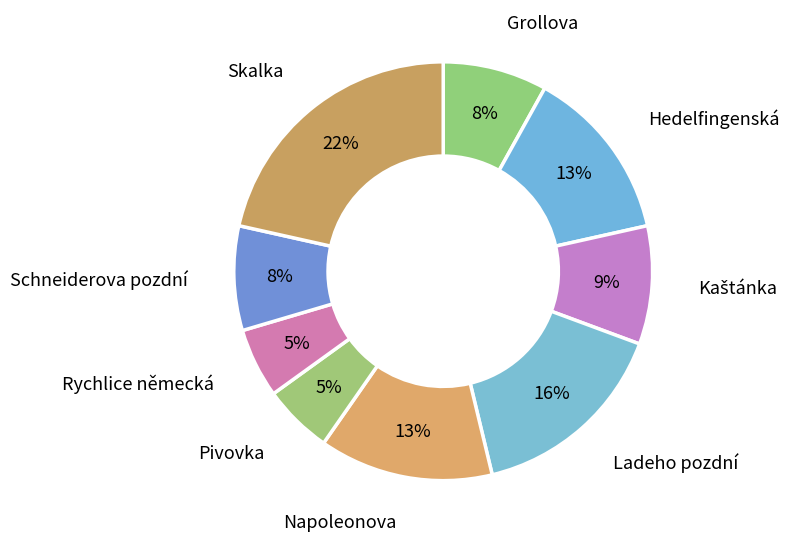

Do Rychlice německá and Grollova together represent more than half of the pie?

No